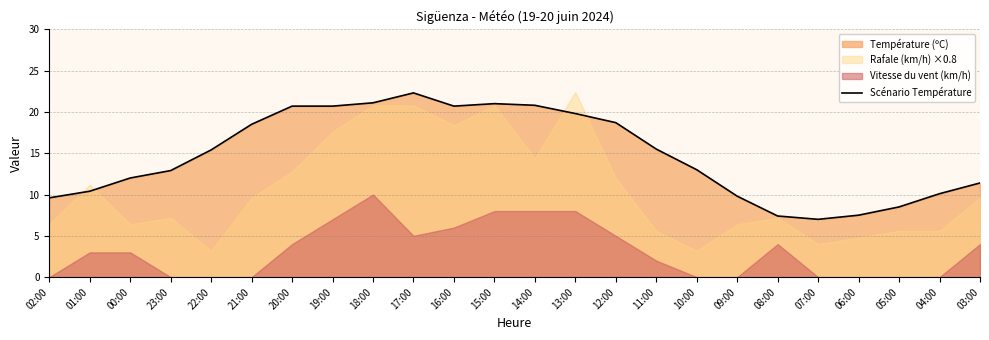

What is the value of the 16th point from the left?

15.5